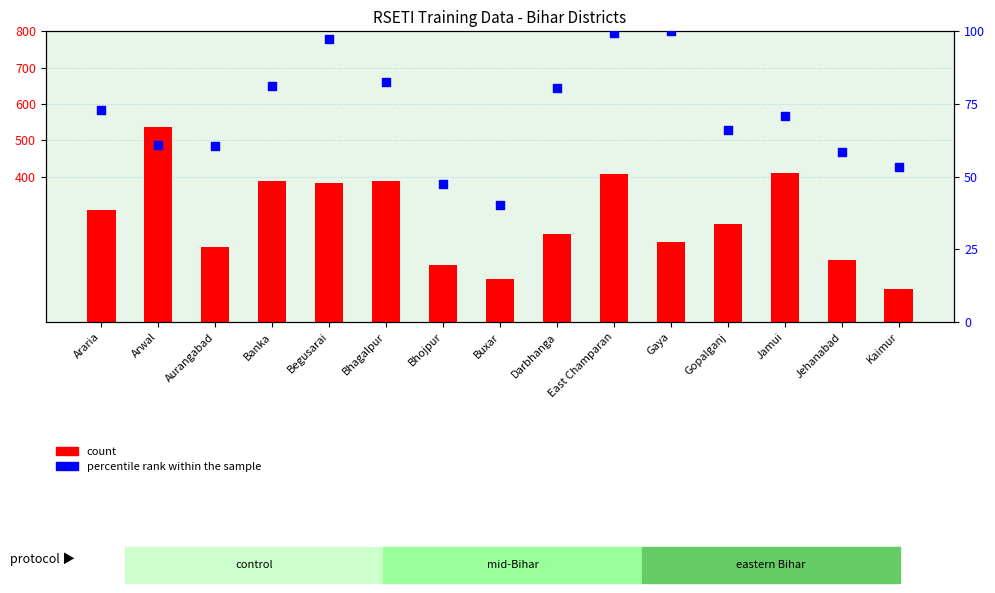

Which series has the largest Y range (max minus min)?

count